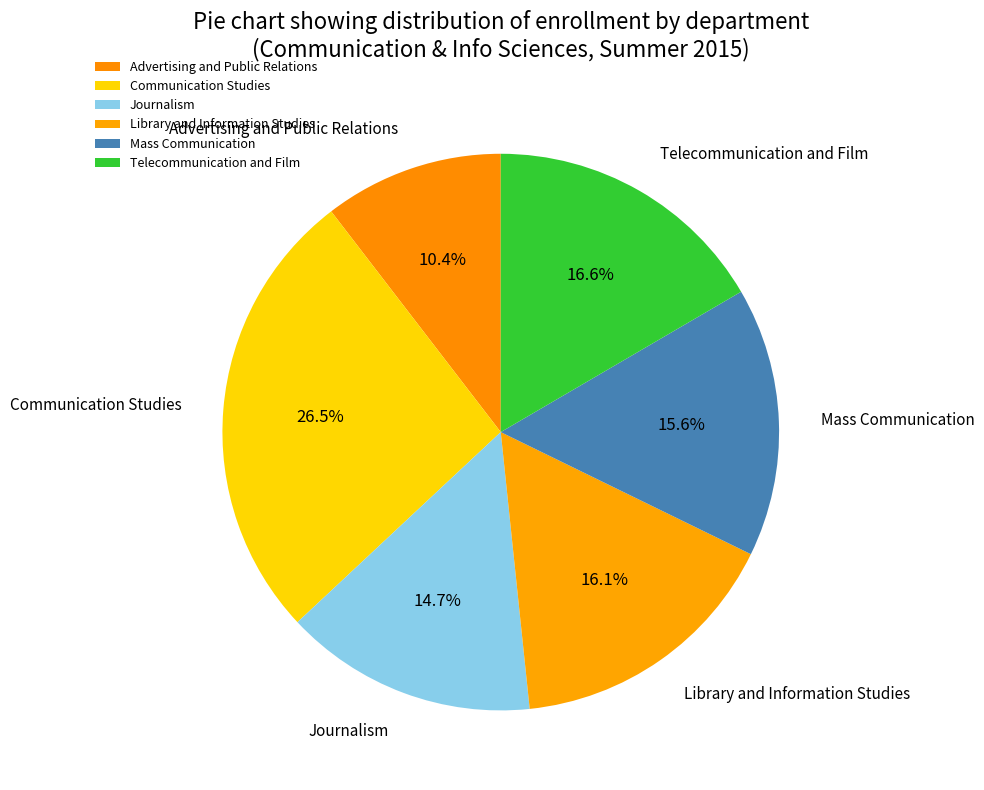

Does Library and Information Studies account for over 50% of the chart?

No